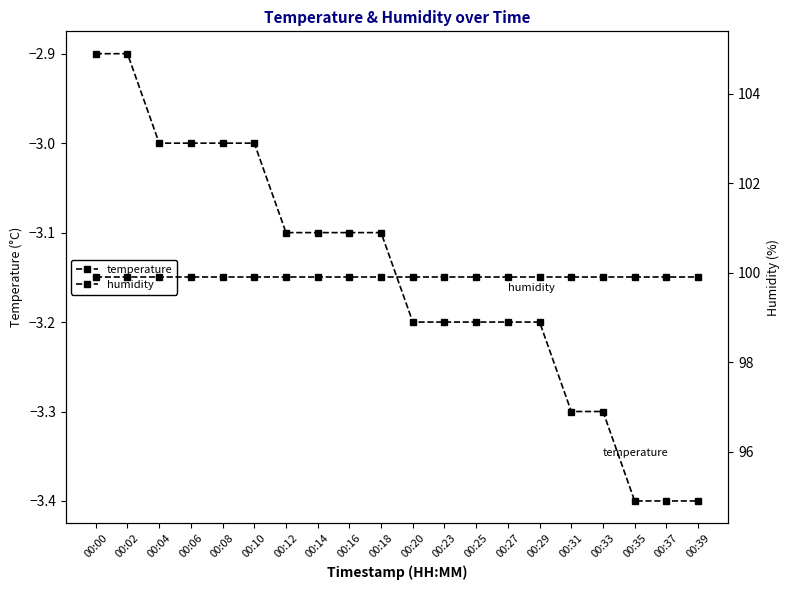

True or false: temperature and humidity intersect in this chart.

False